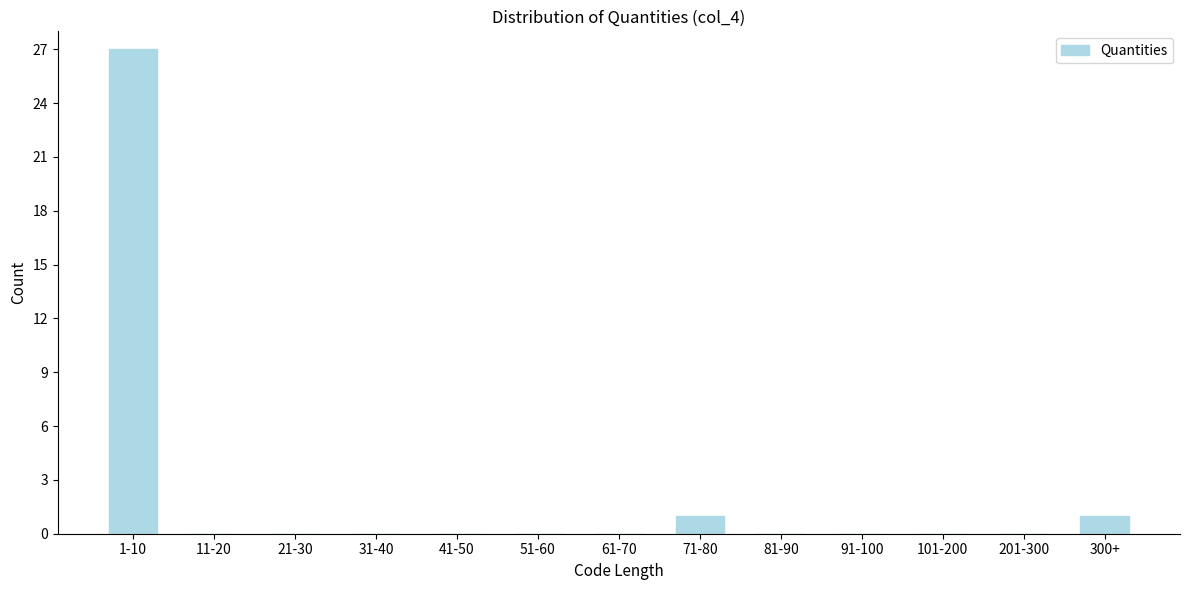

Reading right to left, what are all the values shown in this chart?

300+=1	201-300=0	101-200=0	91-100=0	81-90=0	71-80=1	61-70=0	51-60=0	41-50=0	31-40=0	21-30=0	11-20=0	1-10=27